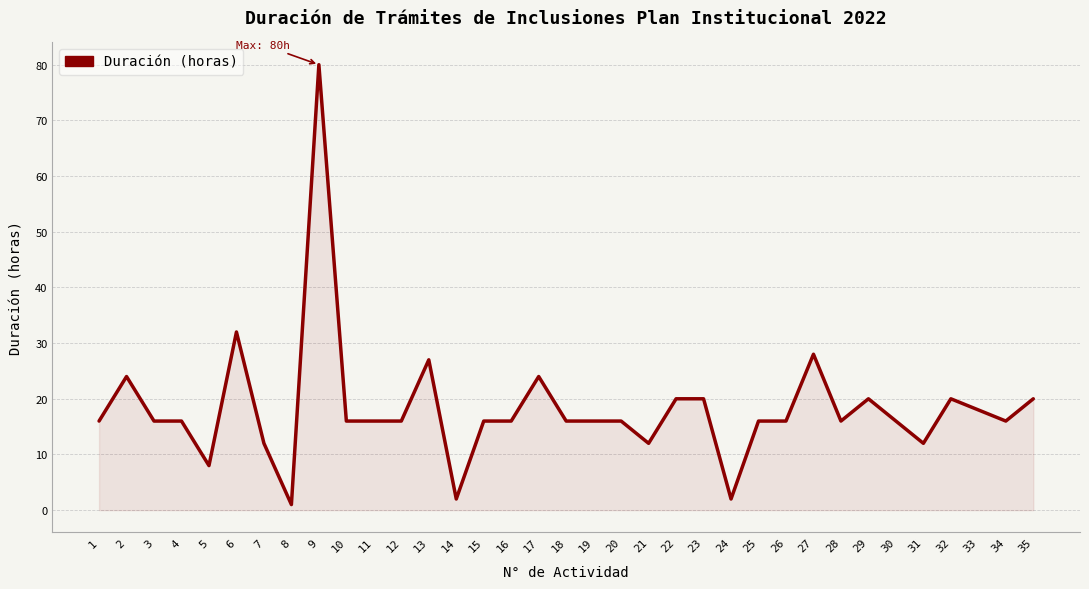

How many categories are shown in the chart?

35